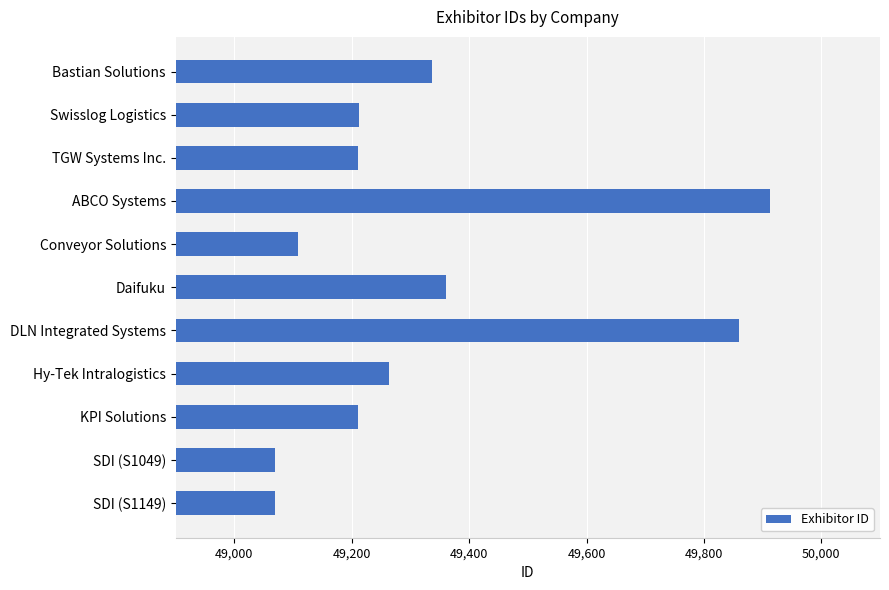

How many data points are less than 49213?

5